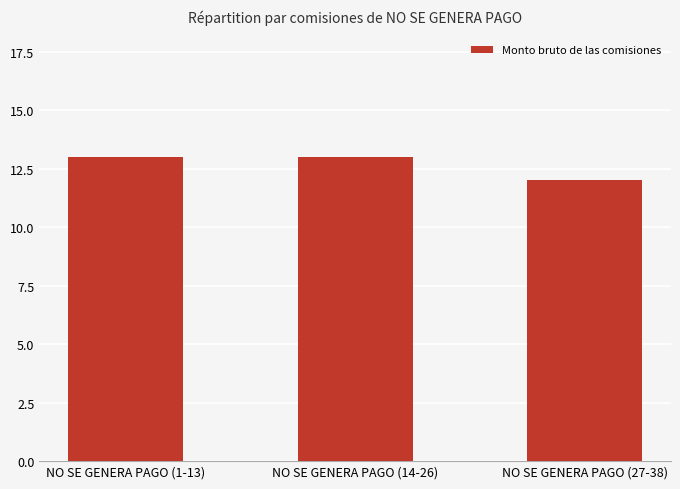

The chart shows a value of 20 at NO SE GENERA PAGO (14-26). True or false?

False